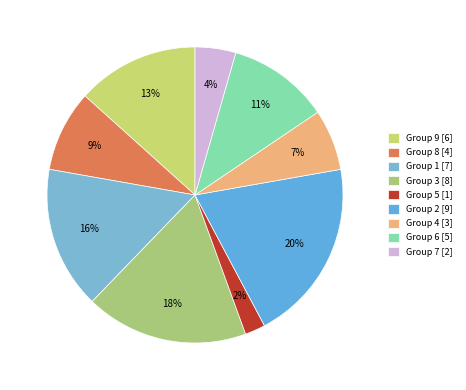

To the nearest percent, what is the average slice percentage?

11%